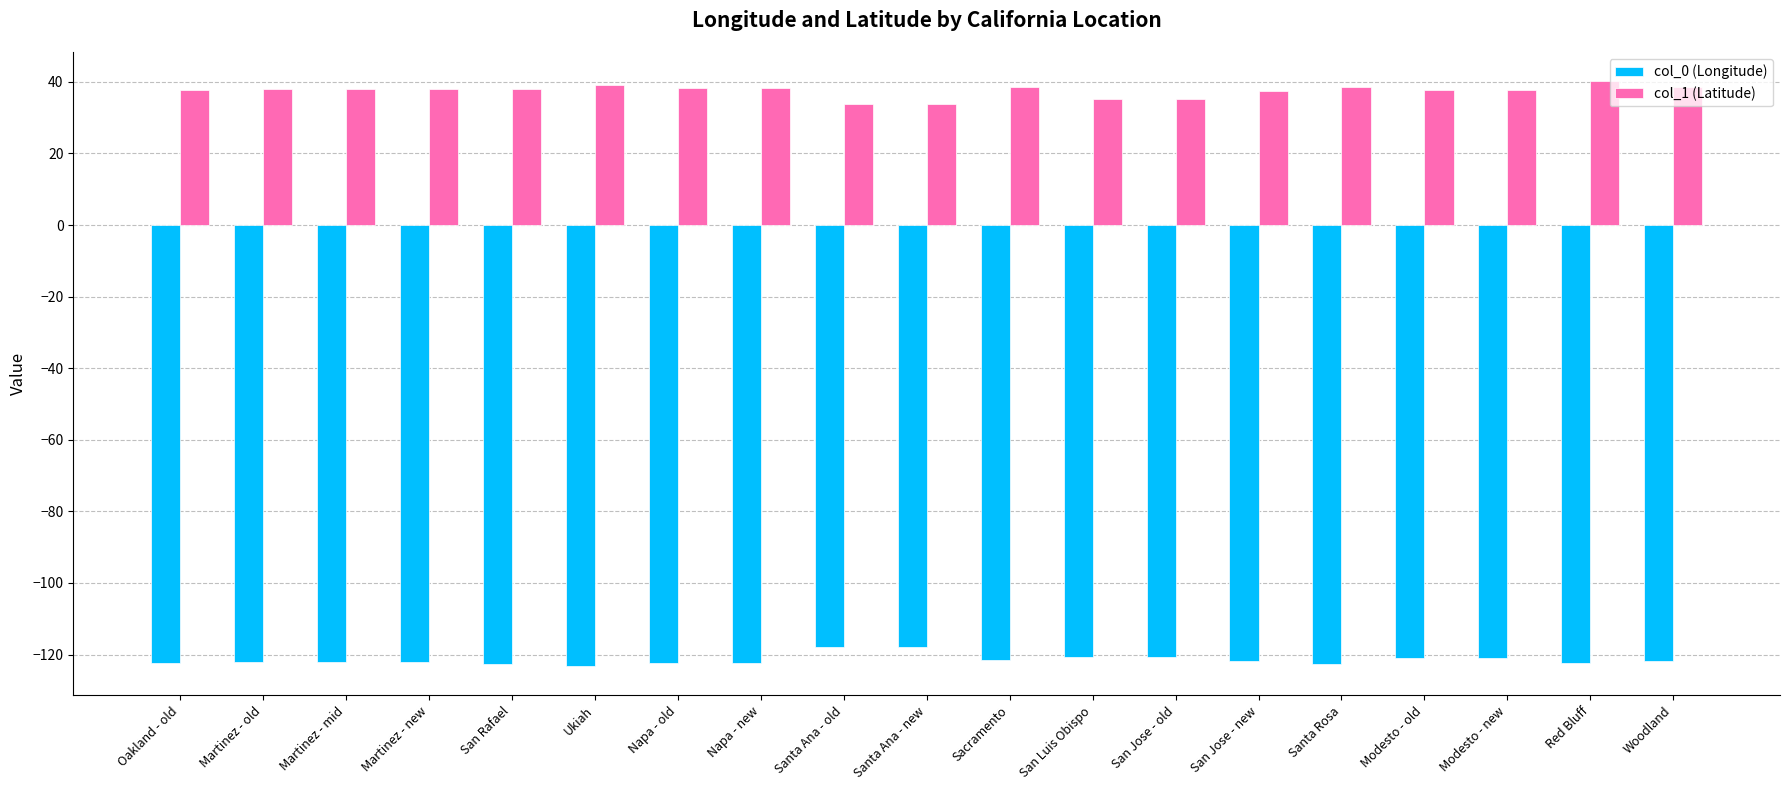

Rank the series by their average value, from highest to lowest.

col_1 (Latitude), col_0 (Longitude)